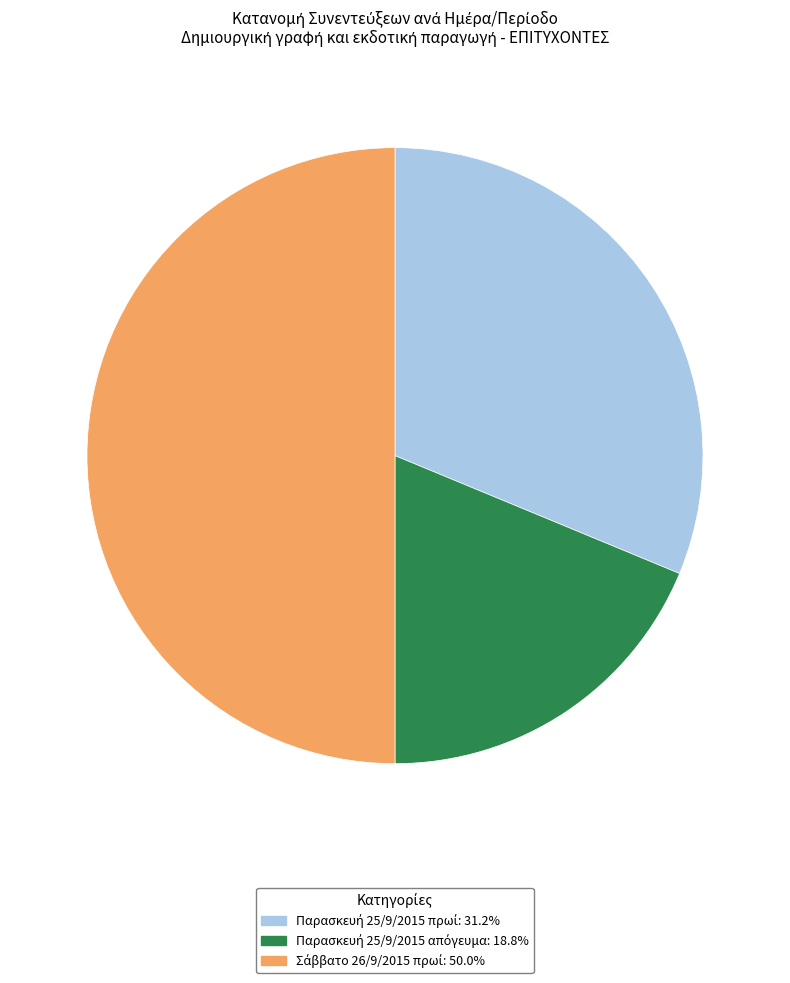

How many slices are in this pie chart?

3